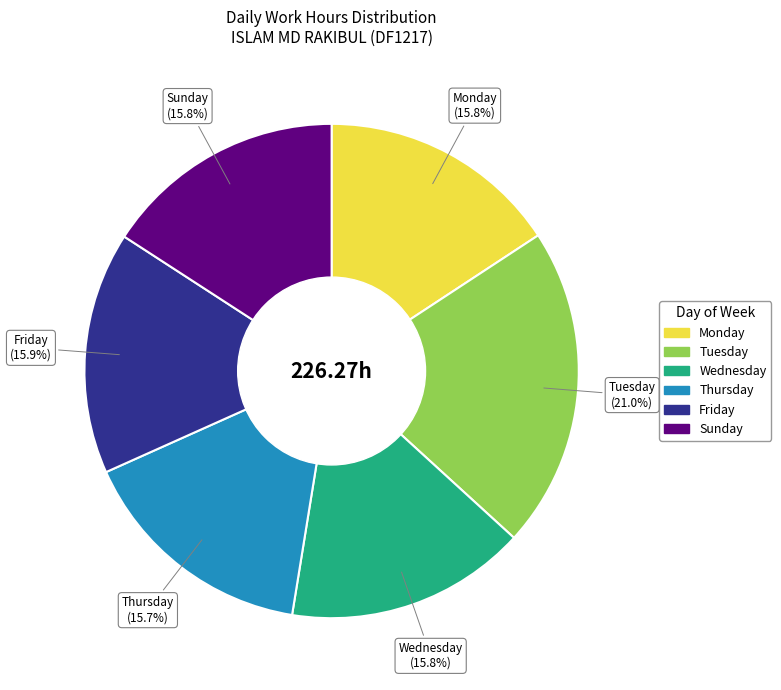

Is there a majority slice in this chart?

No